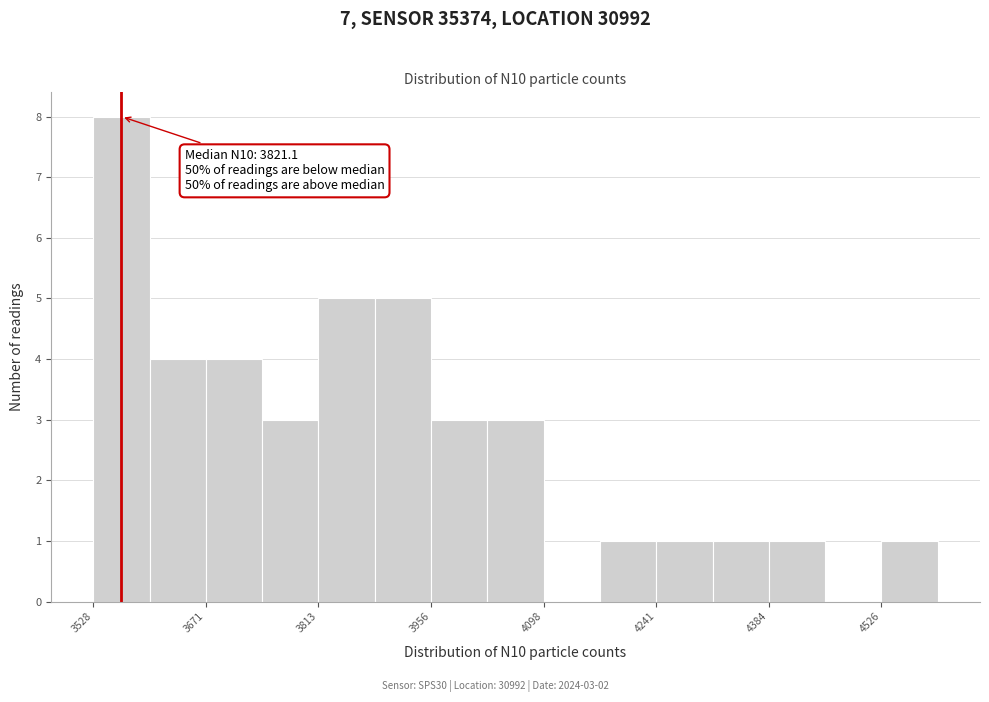

Read against the x-axis, roughly where is the centre of the tallest bar?

3560